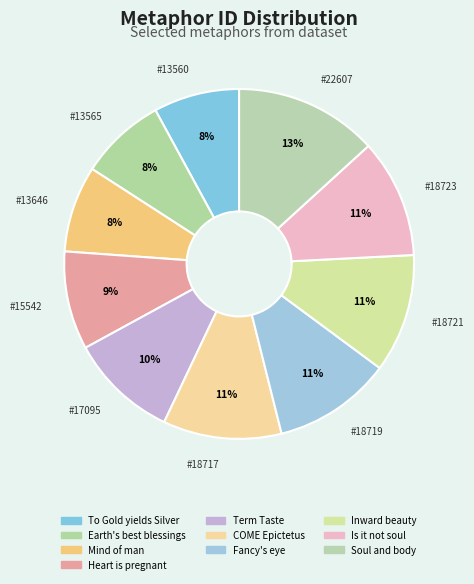

Rank the categories by value from lowest to highest.

To Gold yields Silver, Oh how this earth's best blessings, The mind of man has naturally, My heart is pregnant, The term Taste, like all other, COME, Epictetus, arm my breast, Nor let me shrink when Fancy's eye, Let inward beauty charm, Is it not soul, weak, ignorant, Let then my soul and body be a-kin